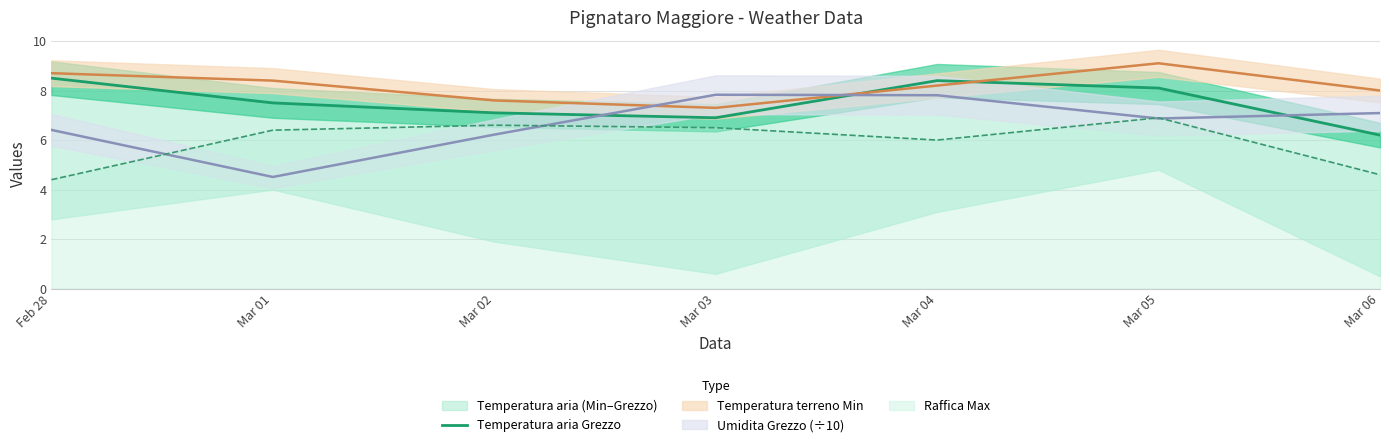

What is the label of the 4th point from the right?

Mar 03